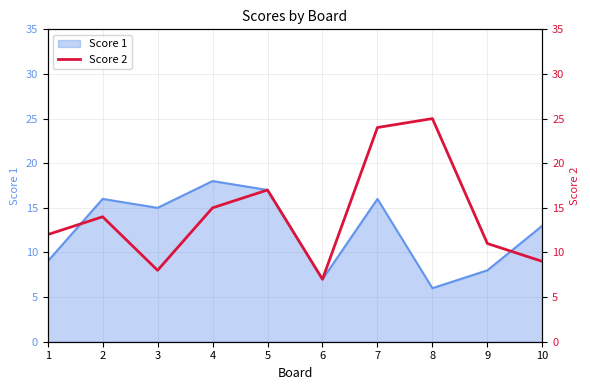

The Score 1 series shows 16 at 7. True or false?

True